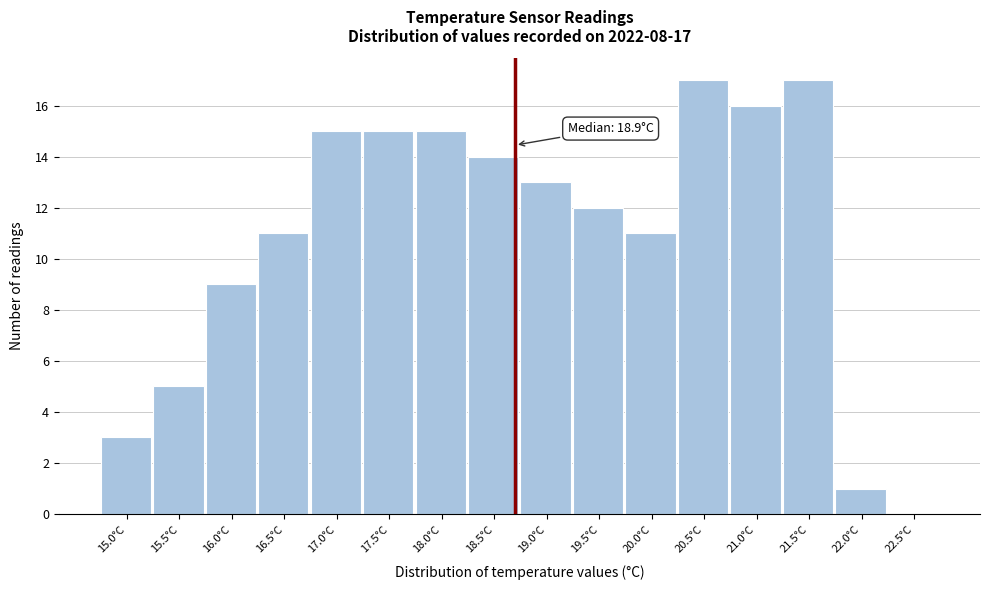

Reading left to right, list all the values displayed in this chart.

15.0°C=3	15.5°C=5	16.0°C=9	16.5°C=11	17.0°C=15	17.5°C=15	18.0°C=15	18.5°C=14	19.0°C=13	19.5°C=12	20.0°C=11	20.5°C=17	21.0°C=16	21.5°C=17	22.0°C=1	22.5°C=0